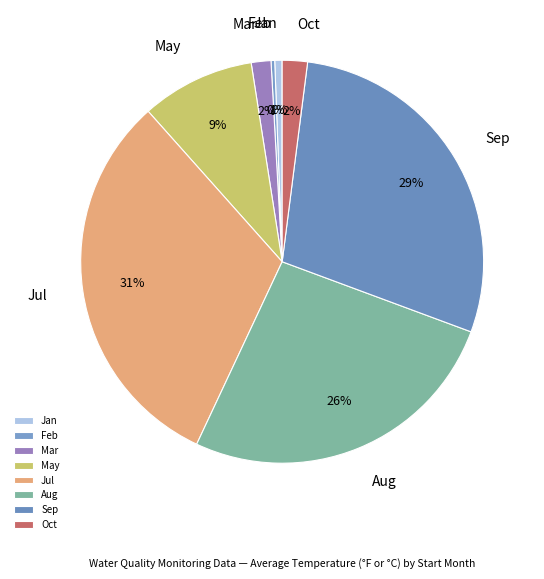

Which category has the biggest portion of the pie?

Jul